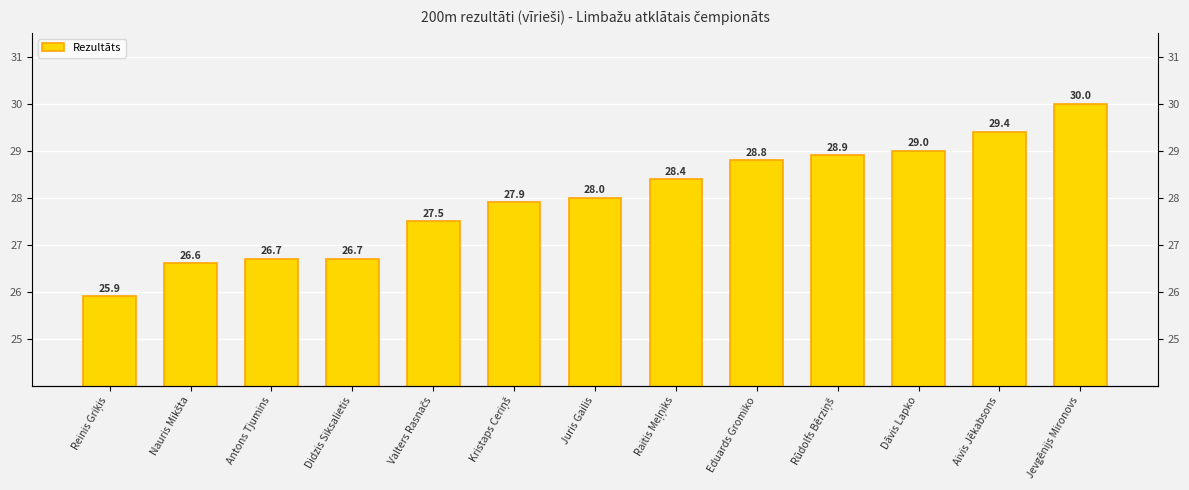

Rank the categories by value from highest to lowest.

Jevgēnijs Mironovs, Aivis Jēkabsons, Dāvis Lapko, Rūdolfs Bērziņš, Eduards Gromiko, Raitis Meļņiks, Juris Gailis, Kristaps Ceriņš, Valters Rasnačs, Antons Tjumins, Didzis Siksalietis, Nauris Mikšta, Reinis Griķis